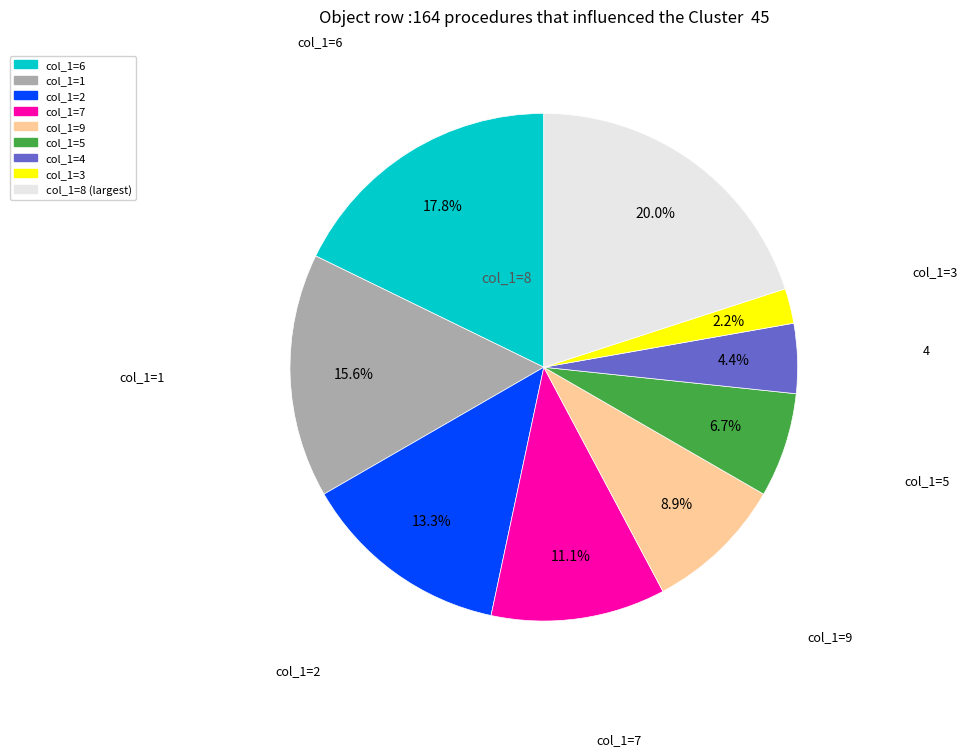

Is there a majority slice in this chart?

No